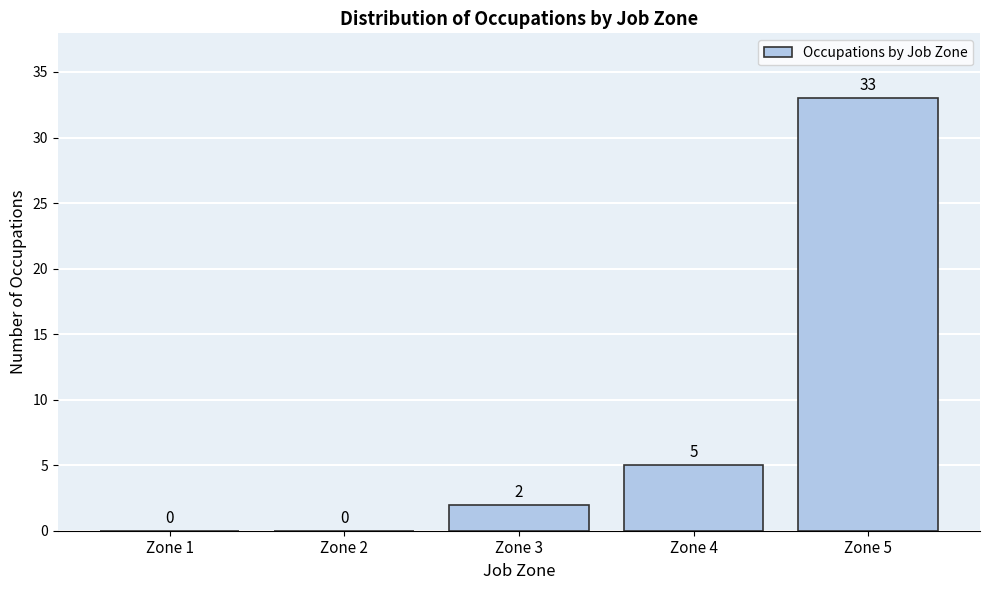

Reading right to left, list all the values displayed in this chart.

Zone 5=33	Zone 4=5	Zone 3=2	Zone 2=0	Zone 1=0